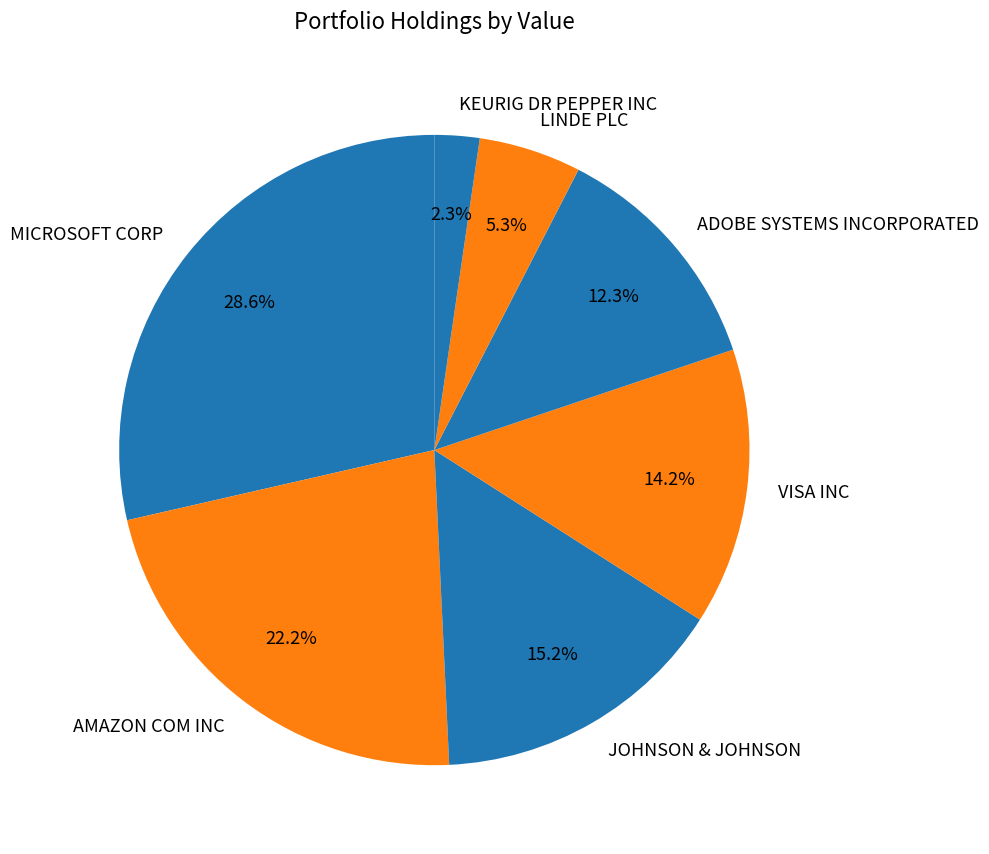

What is the ratio of the value at ADOBE SYSTEMS INCORPORATED to the value at VISA INC?

0.9